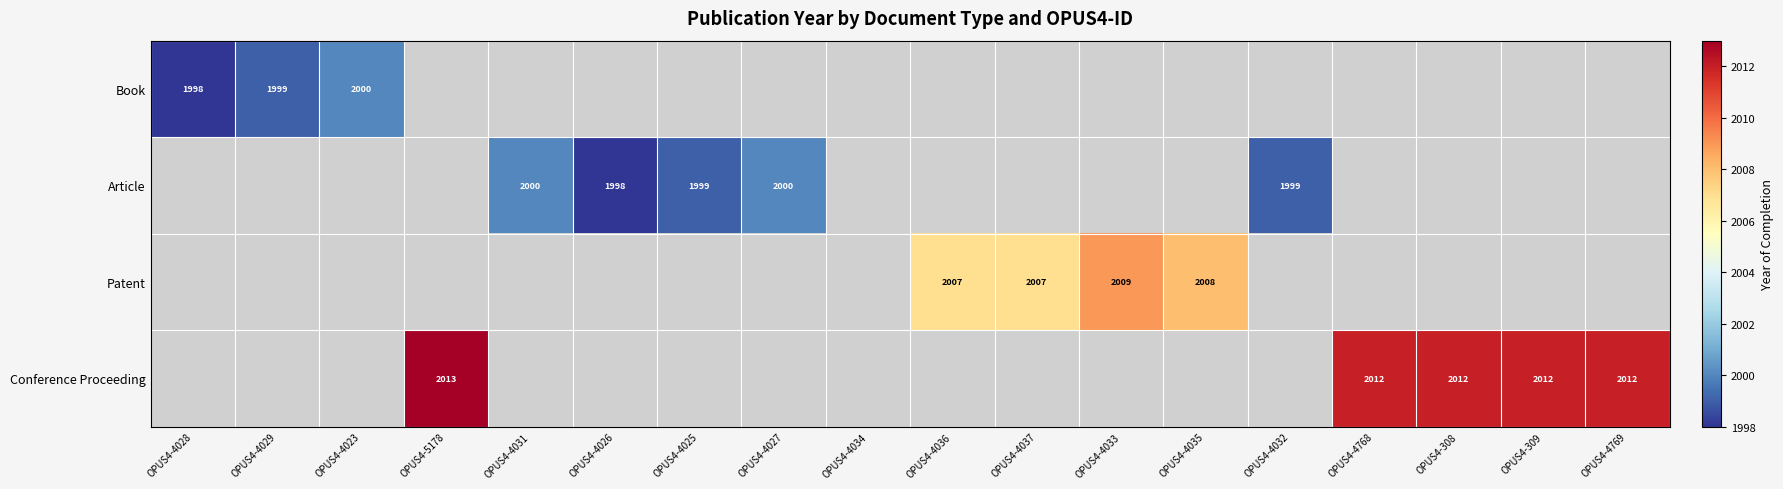

The value of Patent at OPUS4-4036 is 1319.5. True or false?

False